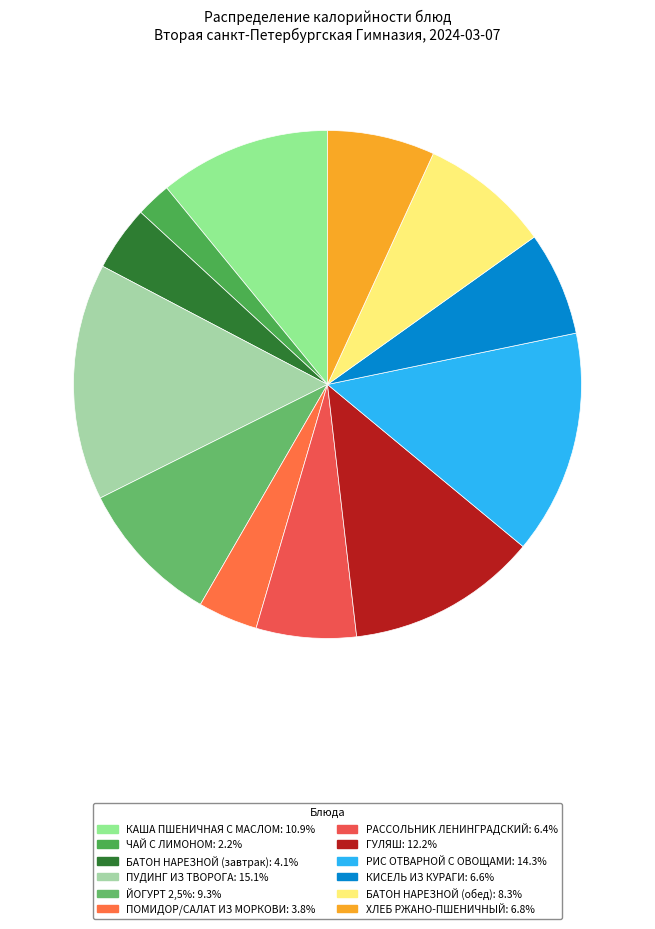

Combined, what portion of the pie is КИСЕЛЬ ИЗ КУРАГИ and ПОМИДОР/САЛАТ ИЗ МОРКОВИ?

10.4%